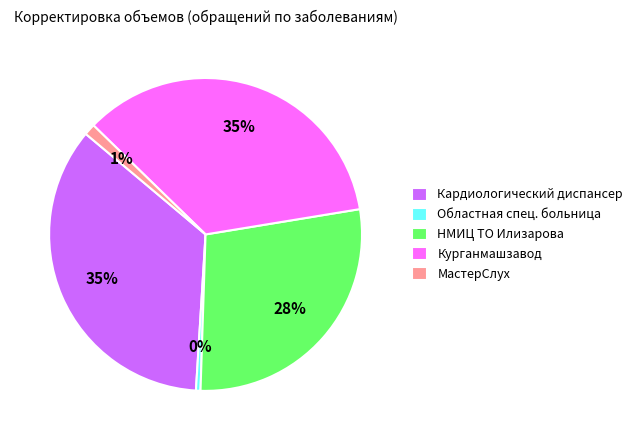

Which has a higher value, НМИЦ ТО Илизарова or Курганмашзавод?

Курганмашзавод